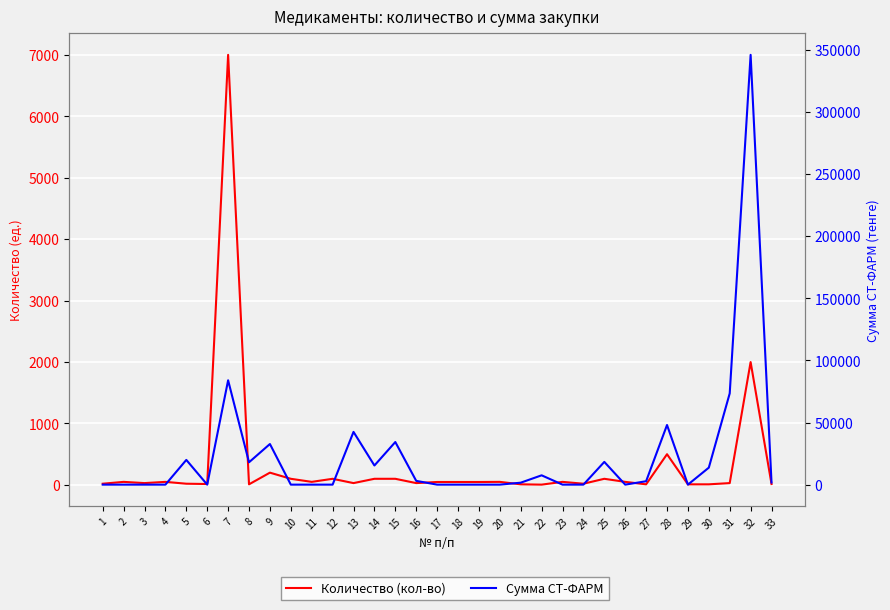

Reading right to left, what are all the values shown in this chart?

Количество (кол-во): 15	2000	30	10	10	500	10	50	100	20	50	5	10	50	48	48	48	30	100	100	30	100	50	100	200	10	7000	15	20	50	30	50	20
Сумма СТ-ФАРМ: 1725	346000	73470	13670	0	48000	2739	0	18300	0	0	7500	1568	0	0	0	0	3030	34300	15400	42450	0	0	0	32700	17990	84000	0	19900	0	0	0	0